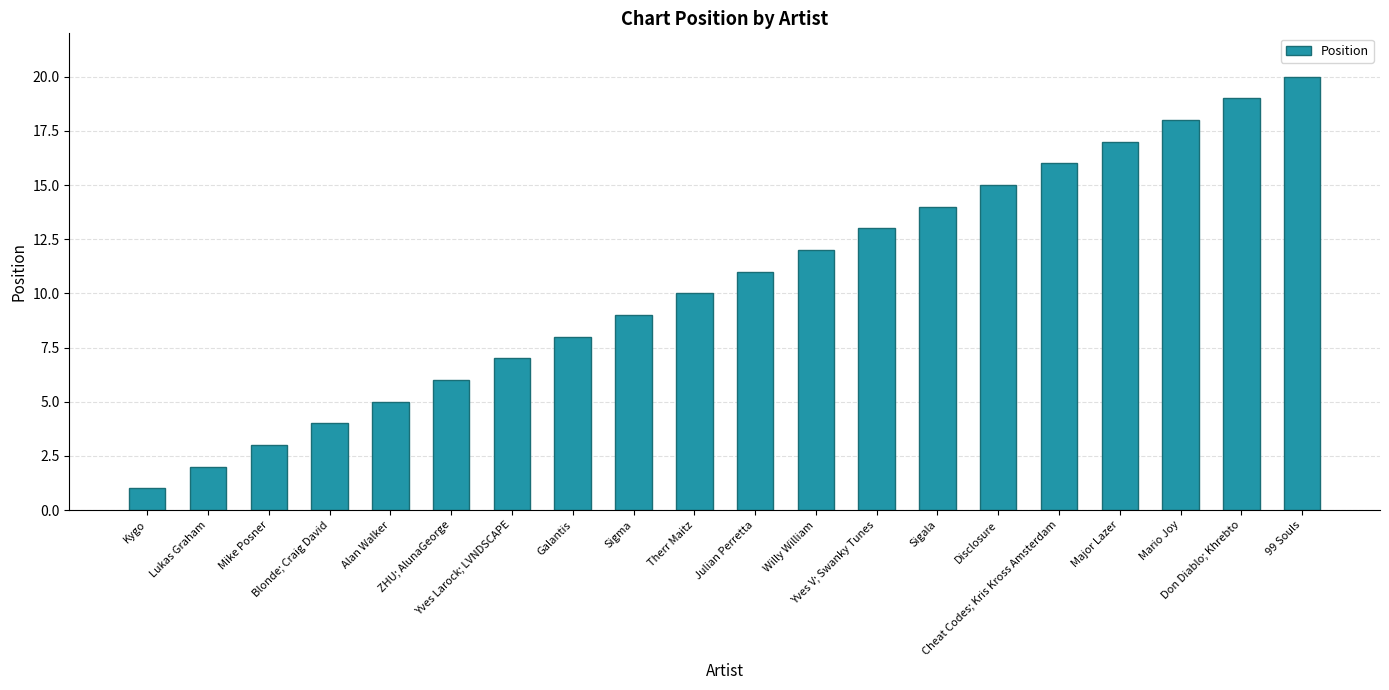

What is the sum of the values at Alan Walker and Willy William?

17